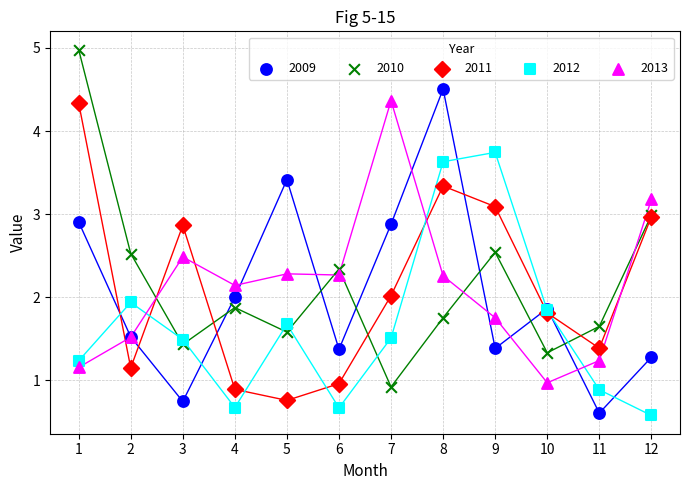

What are all the series names shown in the legend?

2009, 2010, 2011, 2012, 2013